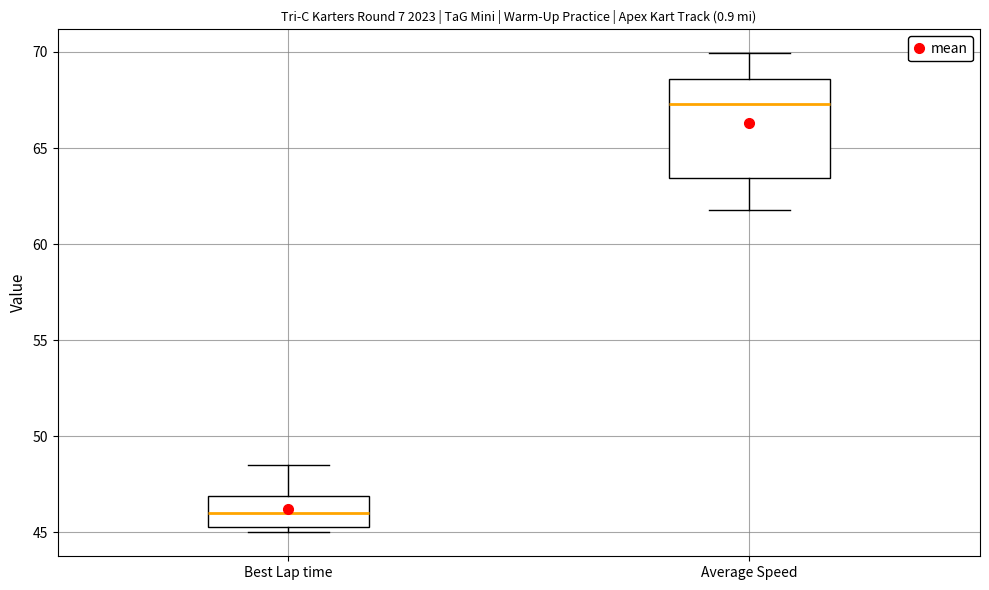

Which box is the tallest, from its lower edge to its upper edge?

Average Speed